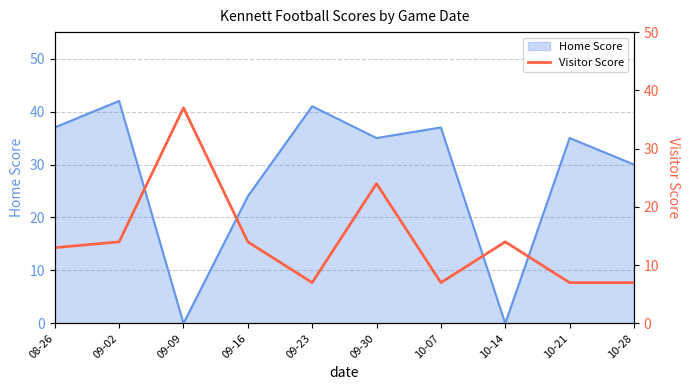

True or false: the data shows 39 at 09-30.

False